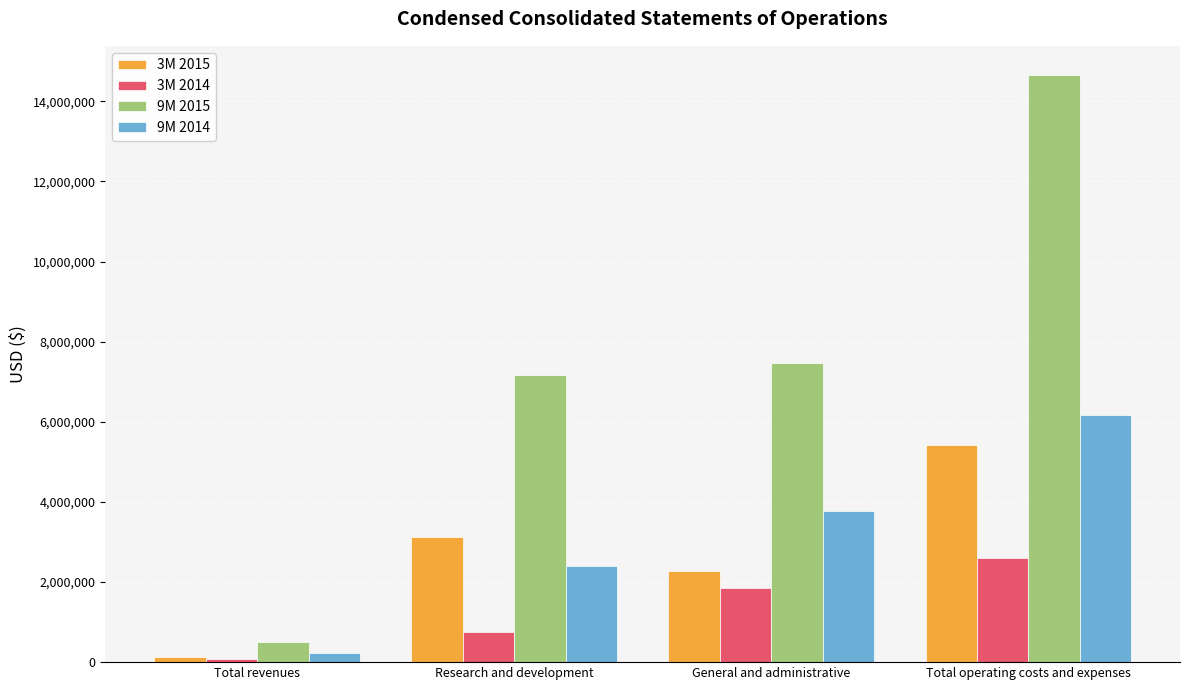

What is the difference between the 3M 2014 values at Total operating costs and expenses and Research and development?

1842879